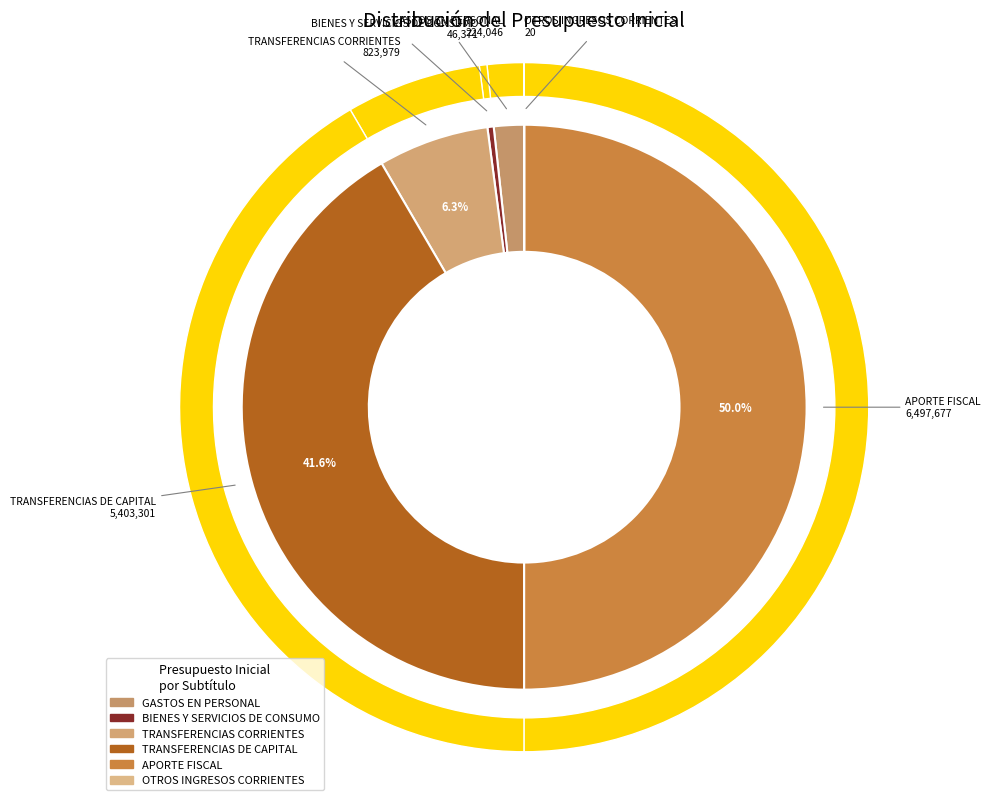

Rank the categories by value from highest to lowest.

APORTE FISCAL, TRANSFERENCIAS DE CAPITAL, TRANSFERENCIAS CORRIENTES, GASTOS EN PERSONAL, BIENES Y SERVICIOS DE CONSUMO, OTROS INGRESOS CORRIENTES